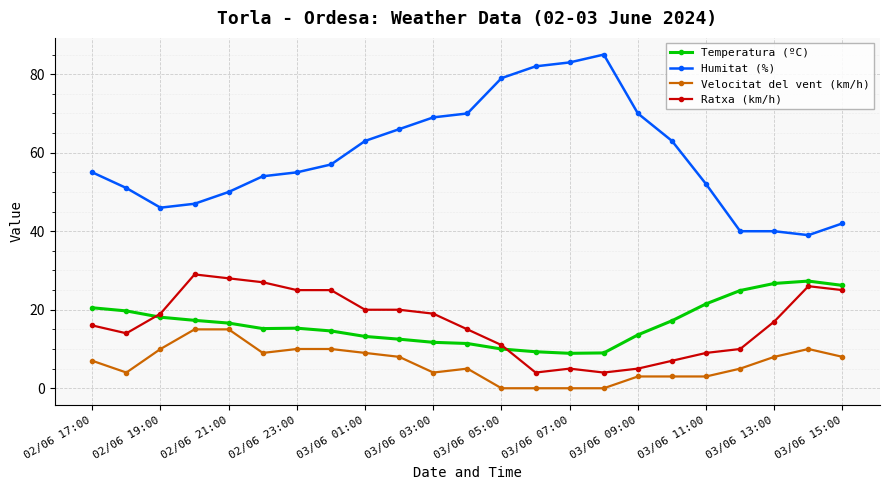

Which series has the largest total across all categories?

Humitat (%)